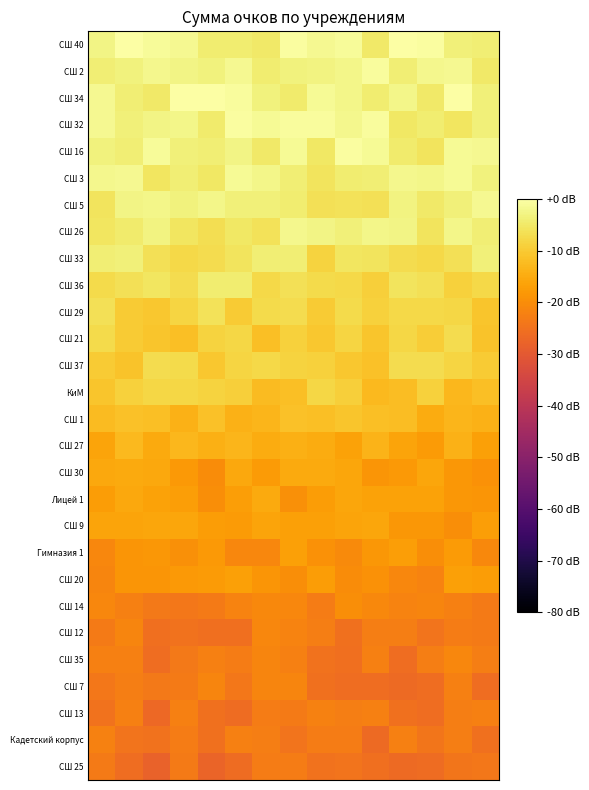

Reading left to right, list all the values displayed in this chart.

СШ 40: -2.8	-0.1	-1.0	-1.6	-4.1	-4.1	-4.7	-0.4	-1.6	-1.1	-5.0	0.0	-0.6	-3.7	-3.9
СШ 2: -4.0	-3.2	-2.0	-2.5	-3.3	-1.6	-4.2	-3.3	-2.9	-2.4	-0.8	-3.9	-2.1	-1.7	-4.9
СШ 34: -1.6	-4.0	-4.7	-0.1	-0.1	-0.7	-3.2	-4.5	-1.3	-2.5	-4.4	-2.2	-4.9	-0.3	-3.5
СШ 32: -1.8	-3.6	-2.5	-2.4	-4.4	-0.5	-1.3	-0.6	-0.8	-2.1	-0.7	-5.0	-4.3	-5.3	-3.6
СШ 16: -3.3	-4.0	-1.2	-3.5	-3.9	-2.5	-4.8	-1.3	-5.3	-0.6	-1.5	-4.4	-5.7	-1.3	-1.8
СШ 3: -2.0	-1.8	-5.6	-3.8	-5.3	-1.4	-2.5	-4.0	-5.7	-4.1	-4.0	-2.0	-2.4	-1.3	-3.2
СШ 5: -5.9	-2.7	-2.5	-3.4	-2.4	-3.7	-3.6	-4.1	-6.6	-6.0	-6.5	-3.0	-4.7	-3.7	-1.8
СШ 26: -5.5	-4.6	-2.9	-5.6	-6.6	-5.2	-6.0	-2.1	-2.7	-3.4	-2.4	-2.7	-5.9	-2.3	-3.9
СШ 33: -4.0	-3.7	-6.5	-7.7	-7.0	-5.9	-4.0	-3.8	-8.5	-5.4	-5.9	-7.0	-7.7	-6.4	-3.5
СШ 36: -7.3	-6.3	-5.4	-7.1	-4.2	-4.3	-7.7	-6.4	-7.5	-7.6	-9.1	-5.8	-6.4	-9.0	-7.6
СШ 29: -6.4	-9.7	-10.3	-8.4	-6.1	-9.7	-7.5	-7.1	-9.8	-7.2	-9.0	-7.6	-7.6	-8.1	-10.7
СШ 21: -7.4	-9.9	-10.7	-11.7	-8.5	-8.1	-11.8	-8.9	-10.4	-8.2	-10.8	-8.0	-9.5	-6.9	-11.0
СШ 37: -9.8	-11.2	-7.1	-7.3	-10.3	-8.2	-7.5	-8.7	-8.8	-10.4	-11.4	-7.2	-7.2	-8.3	-9.9
КиМ: -10.6	-8.8	-8.0	-8.1	-8.5	-9.1	-12.3	-11.8	-8.0	-9.3	-12.8	-12.2	-9.0	-12.8	-11.8
СШ 1: -12.2	-11.6	-11.7	-14.0	-11.5	-13.9	-13.4	-11.3	-11.8	-10.9	-11.7	-12.1	-14.9	-13.2	-13.8
СШ 27: -16.2	-12.6	-15.3	-12.9	-14.1	-13.3	-14.7	-14.4	-14.8	-16.5	-13.7	-15.9	-17.6	-14.0	-16.6
СШ 30: -15.3	-15.3	-15.4	-18.0	-20.2	-15.4	-17.7	-15.2	-15.2	-15.7	-18.4	-17.9	-15.7	-18.3	-19.2
Лицей 1: -17.2	-15.5	-16.5	-17.1	-19.8	-16.9	-15.3	-19.6	-17.4	-15.7	-16.3	-16.5	-16.5	-18.2	-18.6
СШ 9: -16.1	-16.1	-15.9	-15.7	-17.5	-17.5	-16.2	-16.8	-16.6	-16.2	-15.8	-18.4	-18.2	-19.9	-17.2
Гимназия 1: -21.1	-18.5	-18.1	-19.5	-17.9	-21.2	-21.1	-16.8	-19.1	-20.5	-18.2	-17.1	-19.9	-17.7	-20.8
СШ 20: -21.4	-18.6	-18.6	-18.1	-17.7	-16.6	-18.7	-19.7	-17.4	-20.0	-19.1	-21.2	-21.6	-16.7	-17.2
СШ 14: -20.9	-22.4	-23.7	-23.8	-23.3	-21.6	-20.9	-21.1	-23.1	-19.8	-20.8	-21.6	-21.3	-22.3	-23.3
СШ 12: -23.4	-21.4	-25.6	-24.9	-25.4	-25.4	-21.0	-21.7	-22.8	-25.0	-22.7	-22.8	-24.5	-23.0	-23.2
СШ 35: -22.5	-22.4	-25.8	-23.7	-22.4	-23.0	-21.4	-22.3	-25.0	-25.6	-22.4	-25.9	-22.6	-21.1	-22.7
СШ 7: -24.0	-22.7	-23.6	-23.2	-21.4	-24.0	-21.3	-21.5	-25.1	-25.9	-25.7	-26.3	-25.8	-22.5	-25.9
СШ 13: -24.8	-22.2	-26.7	-22.4	-25.0	-26.0	-22.9	-23.2	-22.1	-22.7	-22.4	-25.0	-25.7	-22.6	-22.4
Кадетский корпус: -22.0	-24.6	-24.8	-22.9	-25.0	-22.2	-22.5	-24.5	-23.0	-23.0	-26.5	-22.3	-24.1	-22.6	-25.1
СШ 25: -23.3	-25.7	-28.1	-23.3	-27.5	-26.1	-23.1	-23.1	-24.8	-24.5	-25.4	-26.3	-26.1	-24.3	-23.9